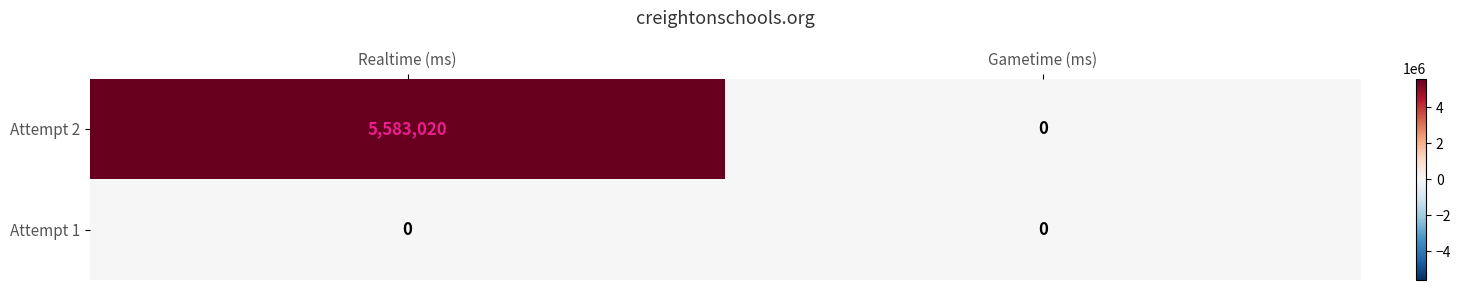

True or false: Attempt 1 has a value of 0 at Realtime (ms).

True